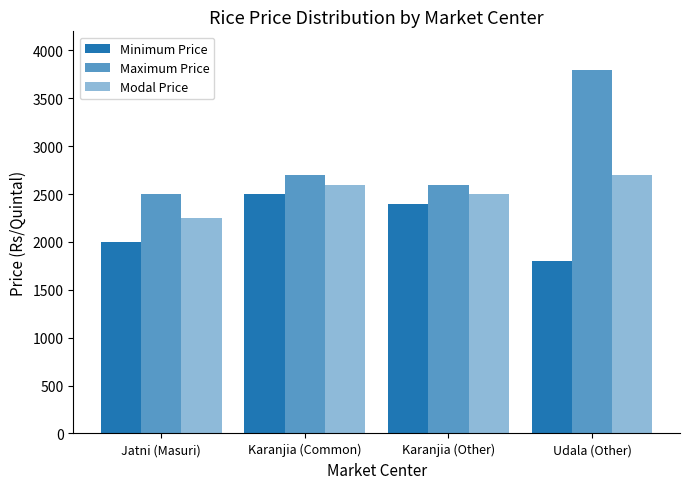

What is the value of the Maximum Price bar at the 3rd from the left?

2600